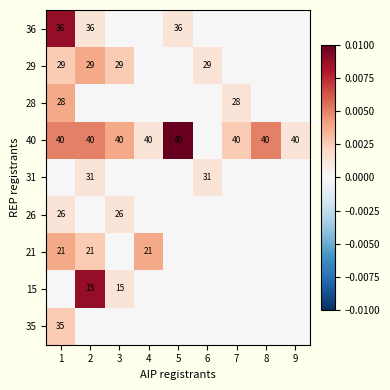

The 40 series shows 40 at 9. True or false?

True